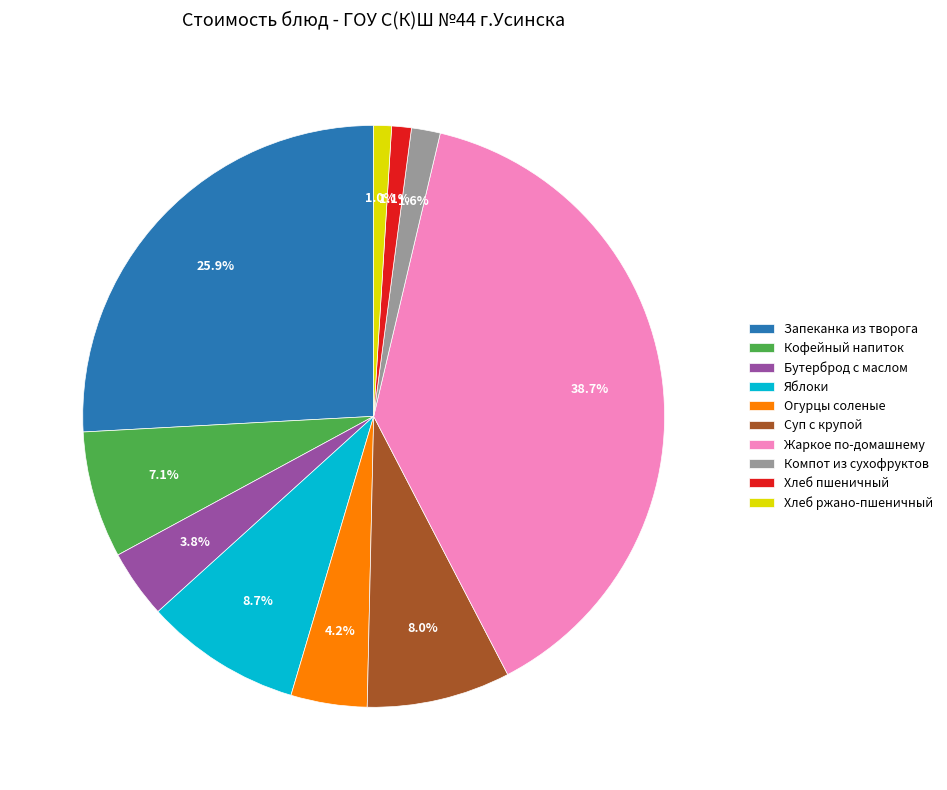

What is the largest slice in the pie chart?

Жаркое по-домашнему